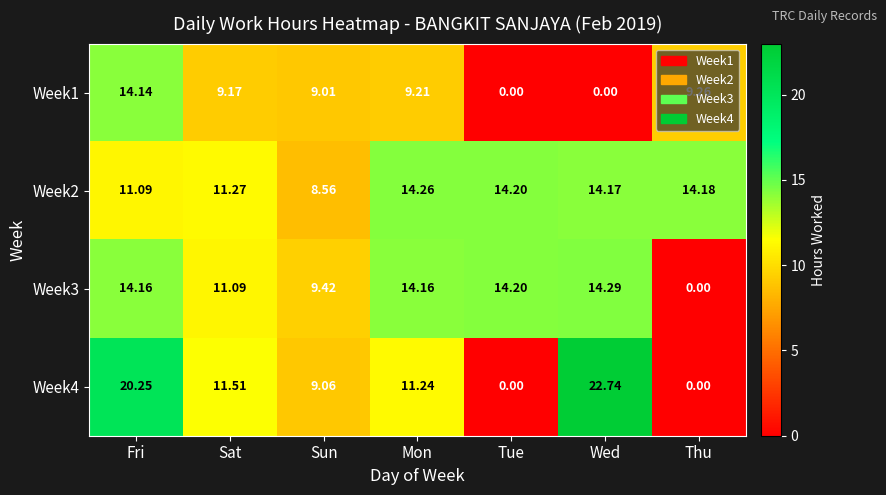

What is the total value across all series at Wed?

51.2